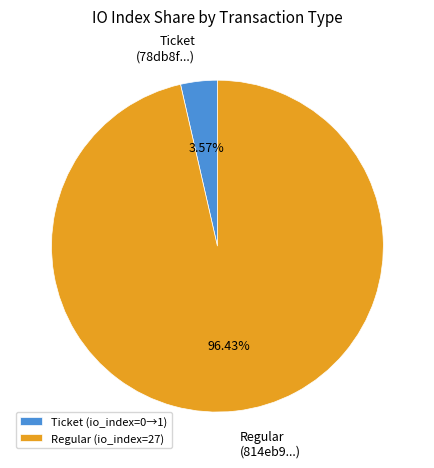

Which has a higher value, Ticket (78db8f...) or Regular (814eb9...)?

Regular (814eb9...)